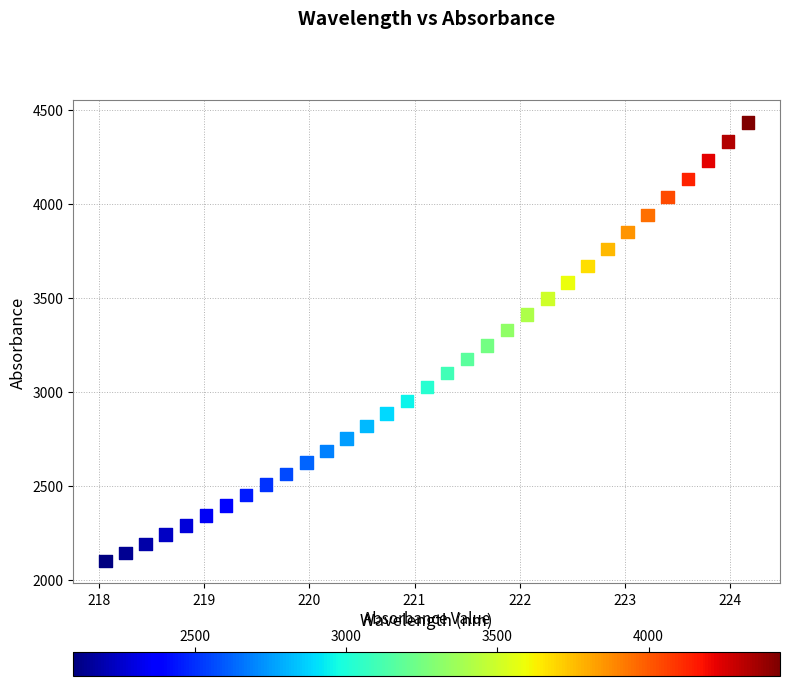

What is the range of X values (max minus min)?

6.1